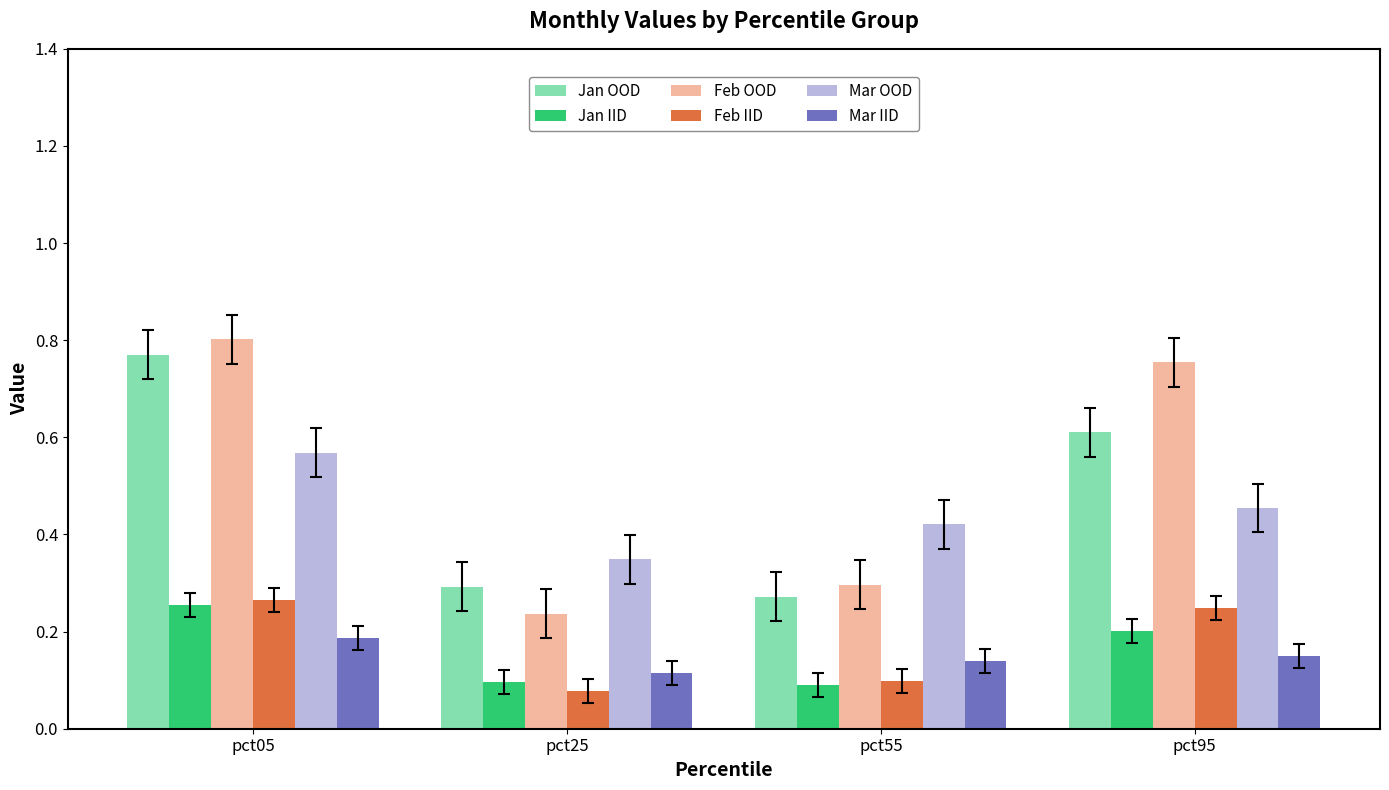

What are all the series names shown in the legend?

Jan OOD, Jan IID, Feb OOD, Feb IID, Mar OOD, Mar IID